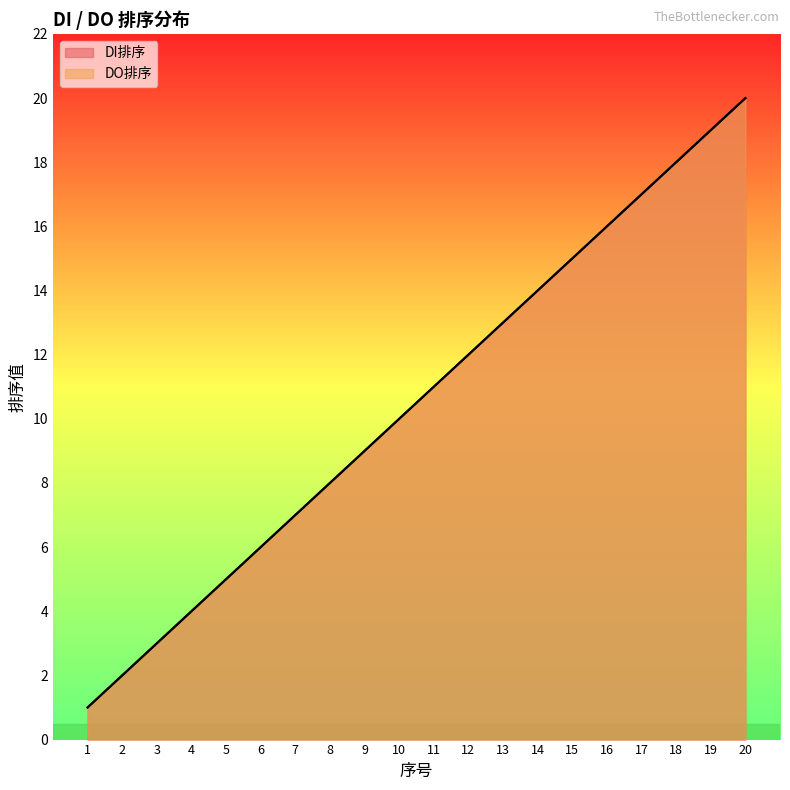

True or false: DI排序 has a value of 15 at 15.

True